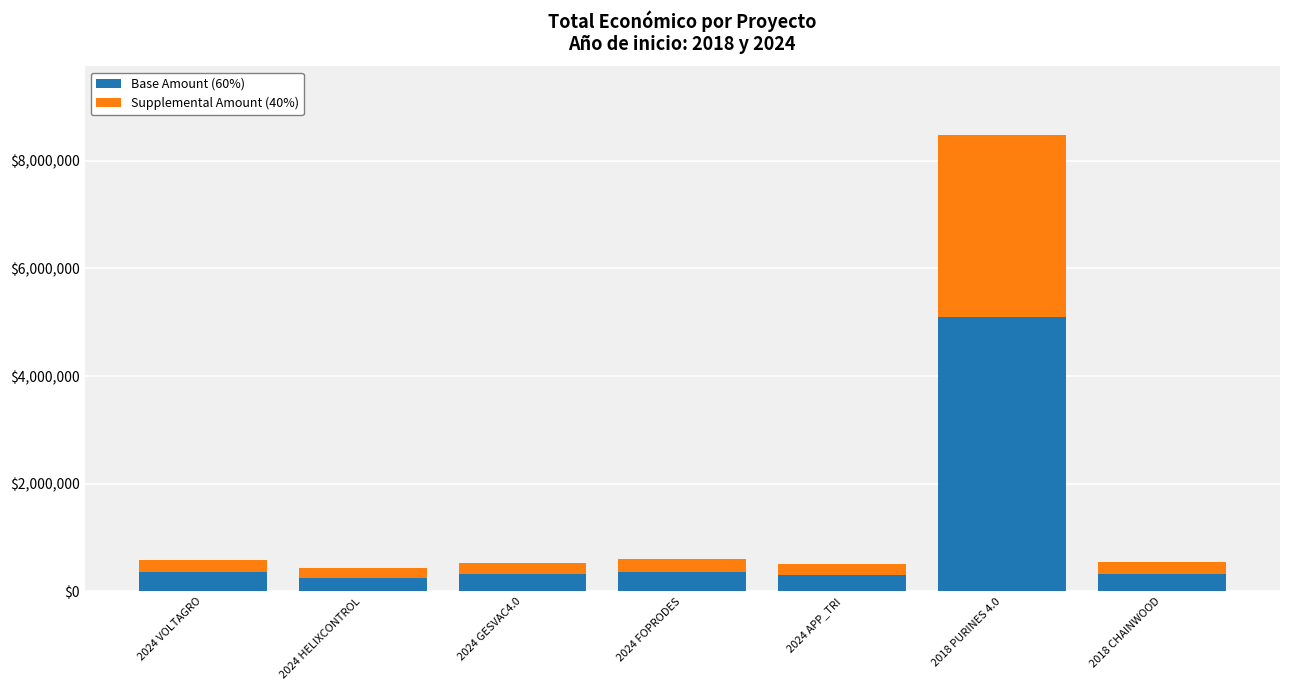

Is it true that Base Amount (60%) equals 5090999.4 at 2018 PURINES 4.0?

True